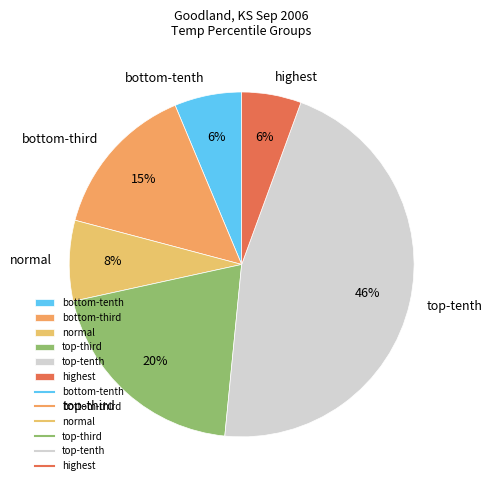

Is there any slice that represents more than half of the pie?

No